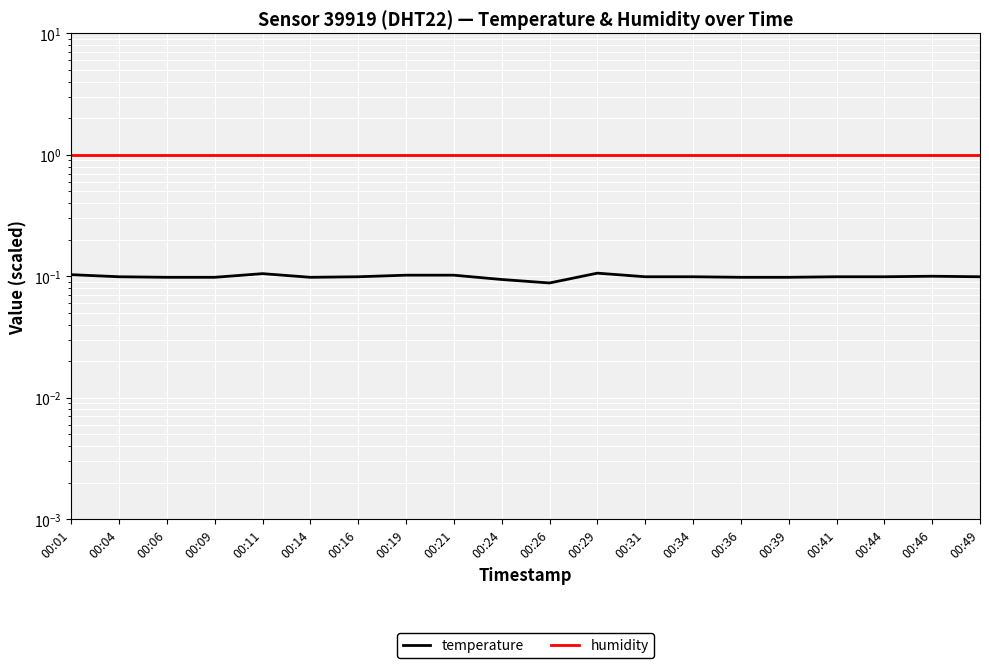

What is the total value across all series at 00:01?

1.1